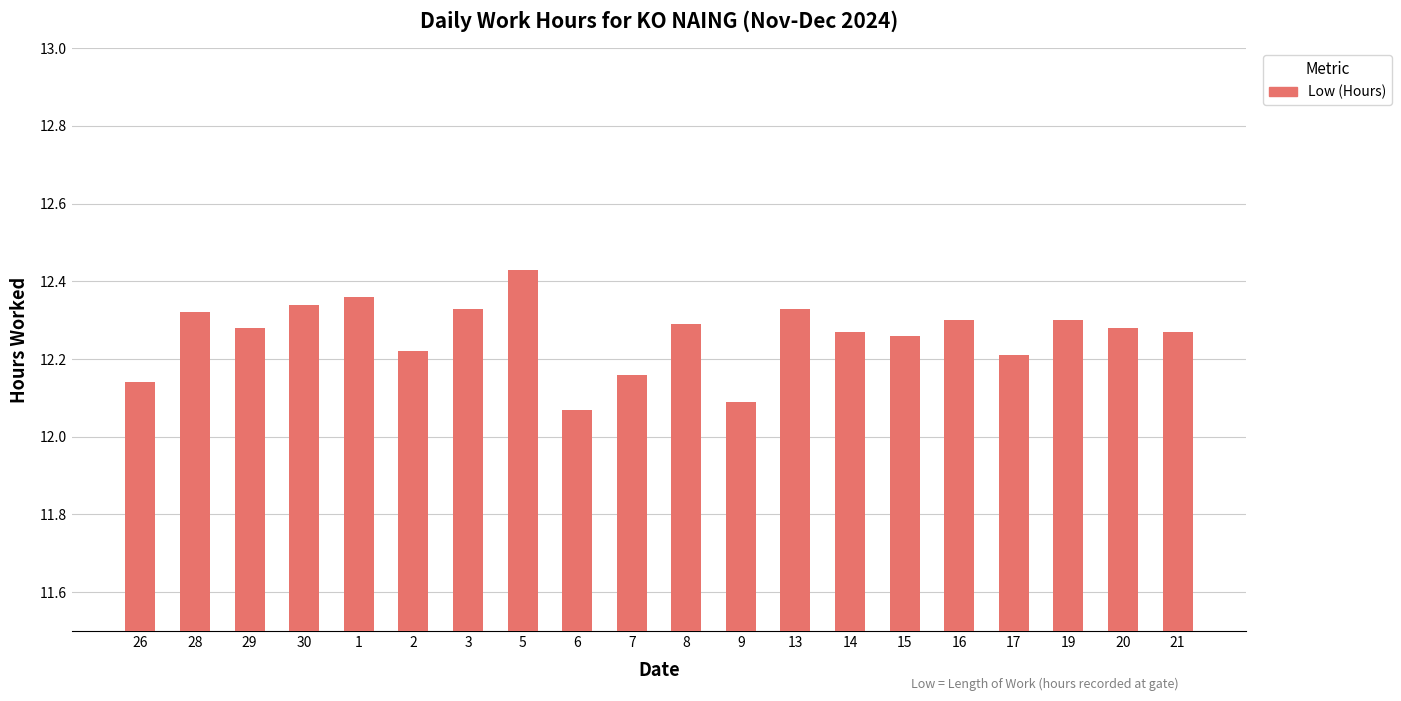

How many categories are shown in the chart?

20